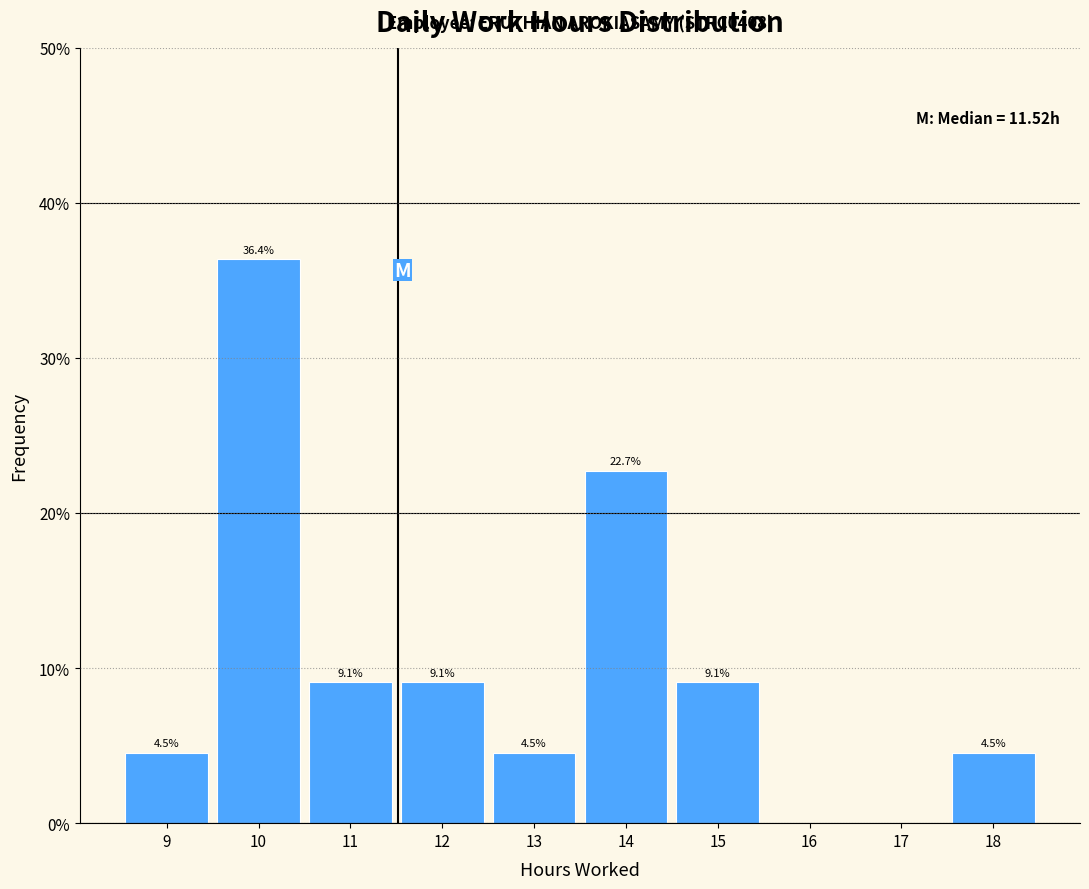

Which range on the x-axis has the tallest bar?

9.5 to 10.5